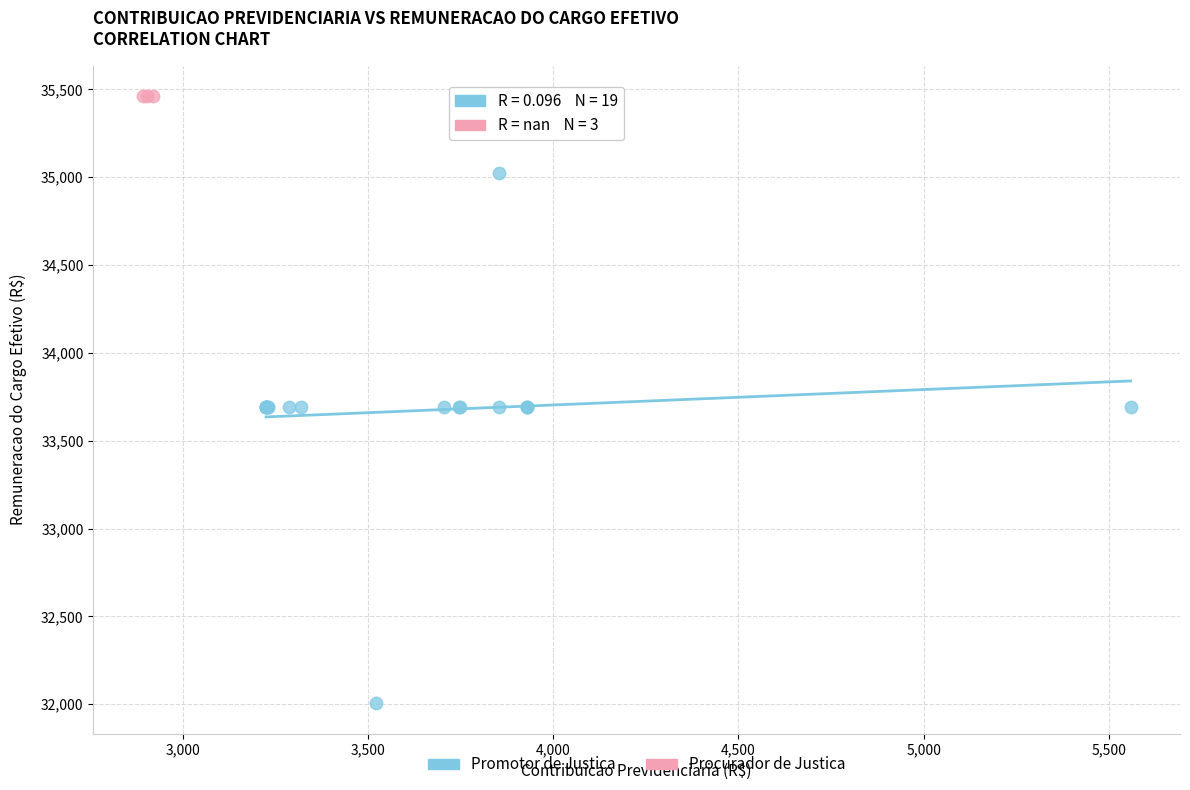

Which series reaches the minimum Y coordinate?

Promotor de Justica